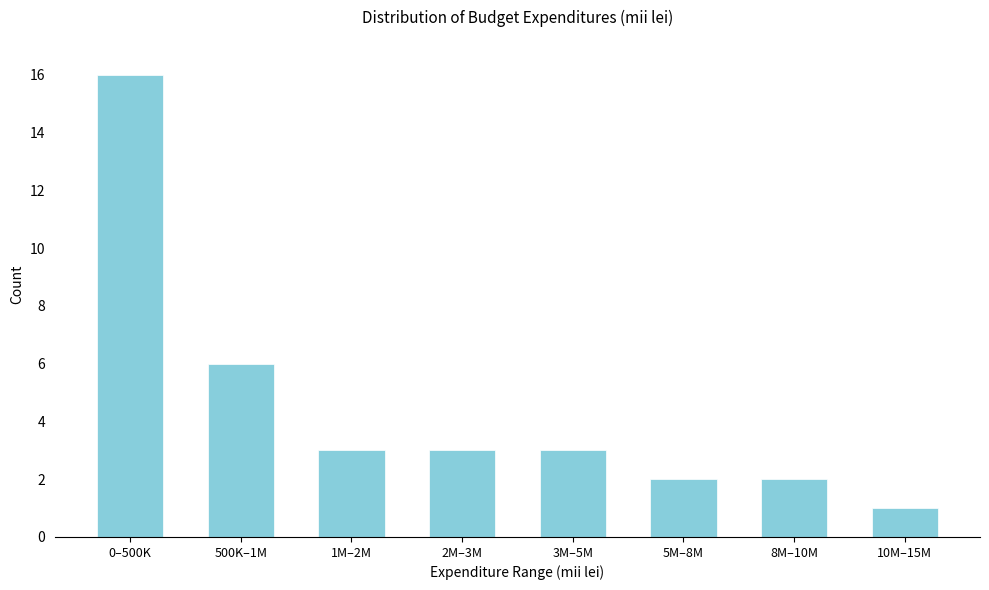

Reading right to left, extract all data points from this chart.

1	2	2	3	3	3	6	16